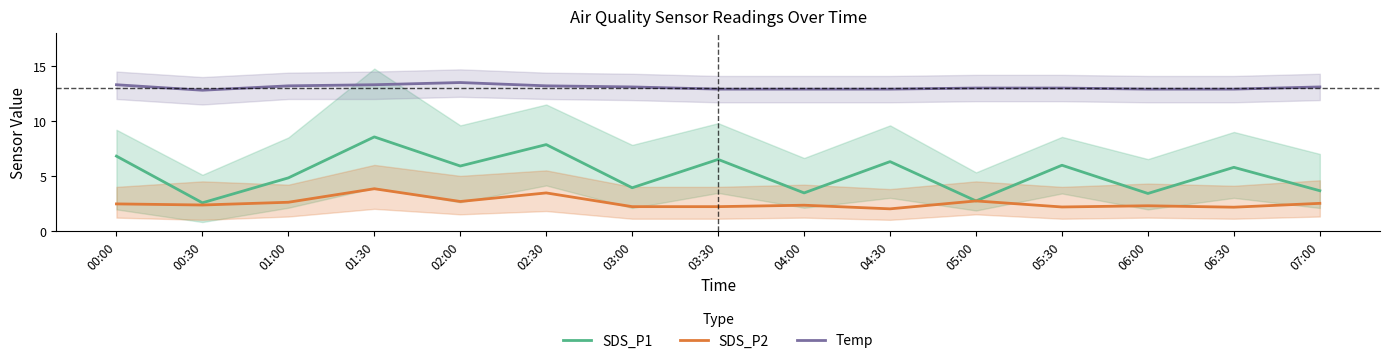

What is the sum of all Temp values?

196.0